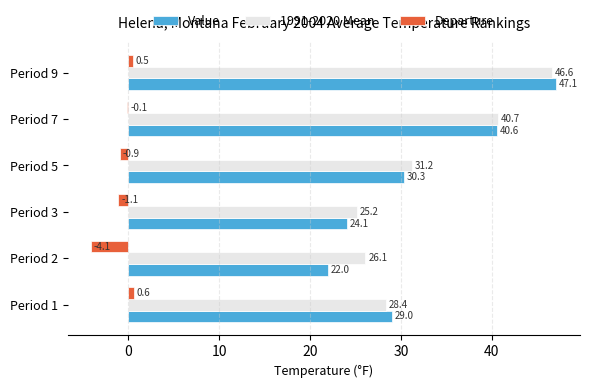

Between Period 2 and Period 9, which series saw the biggest shift?

Value